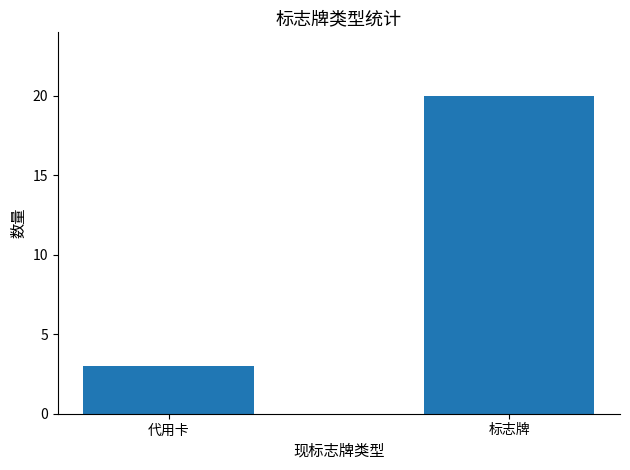

Reading left to right, transcribe all the data shown in this chart.

代用卡=3	标志牌=20